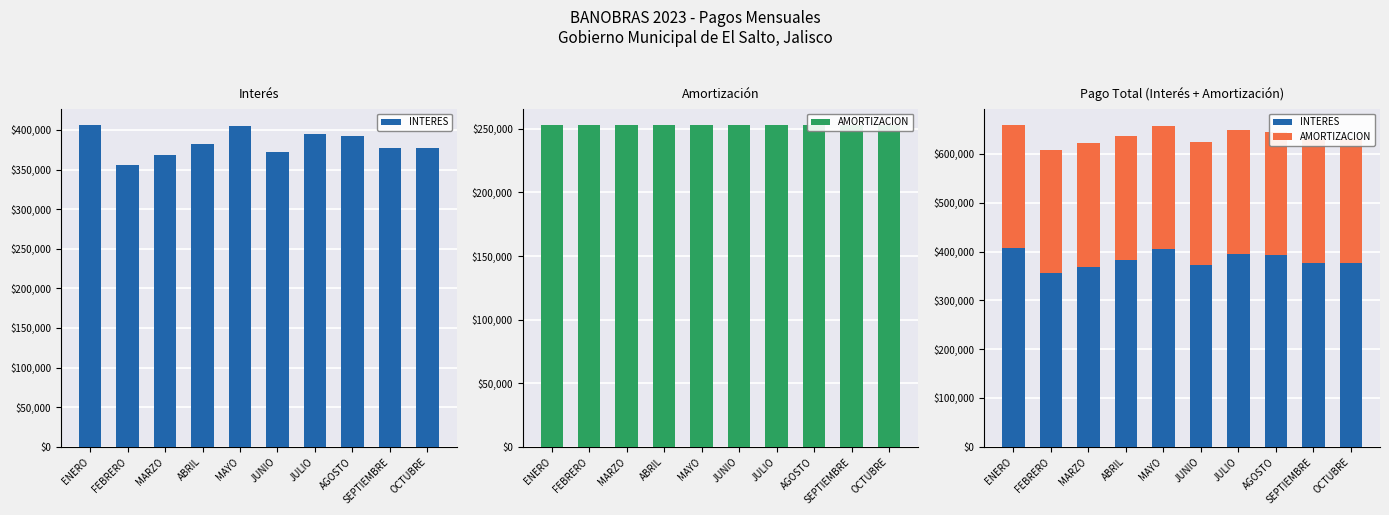

Are the bars horizontal?

No